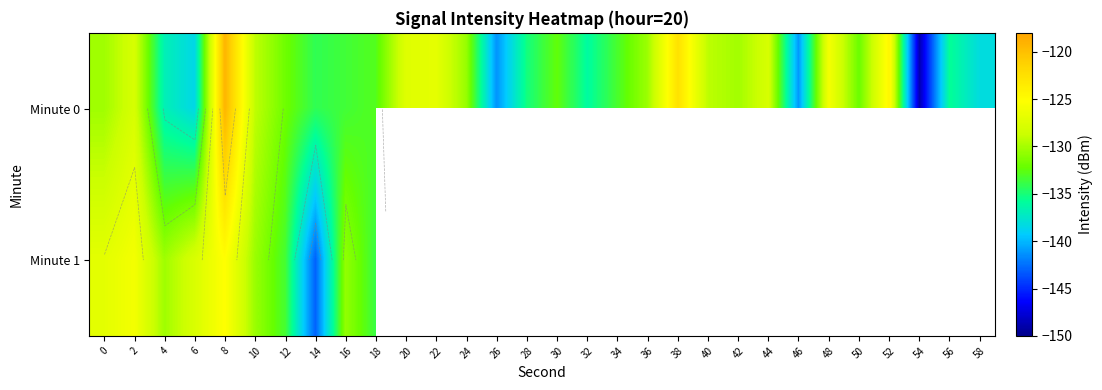

Which series has the widest spread of values?

Minute 0